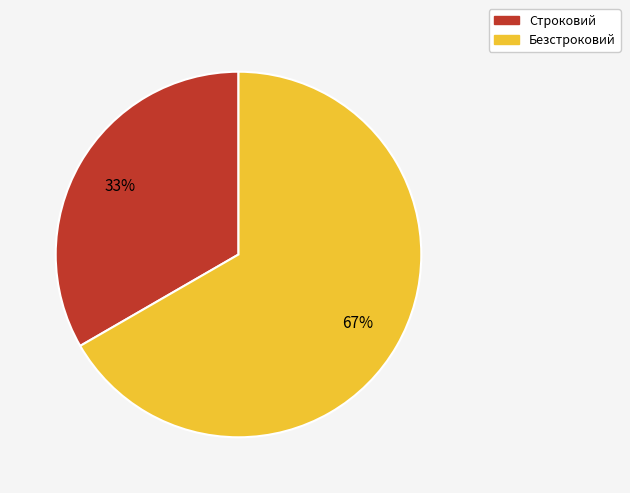

How many slices are in this pie chart?

2